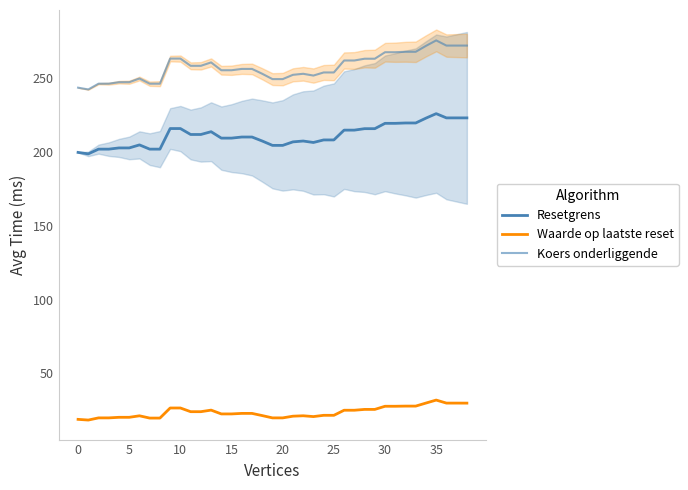

How many data points in Koers onderliggende are less than 256?

19